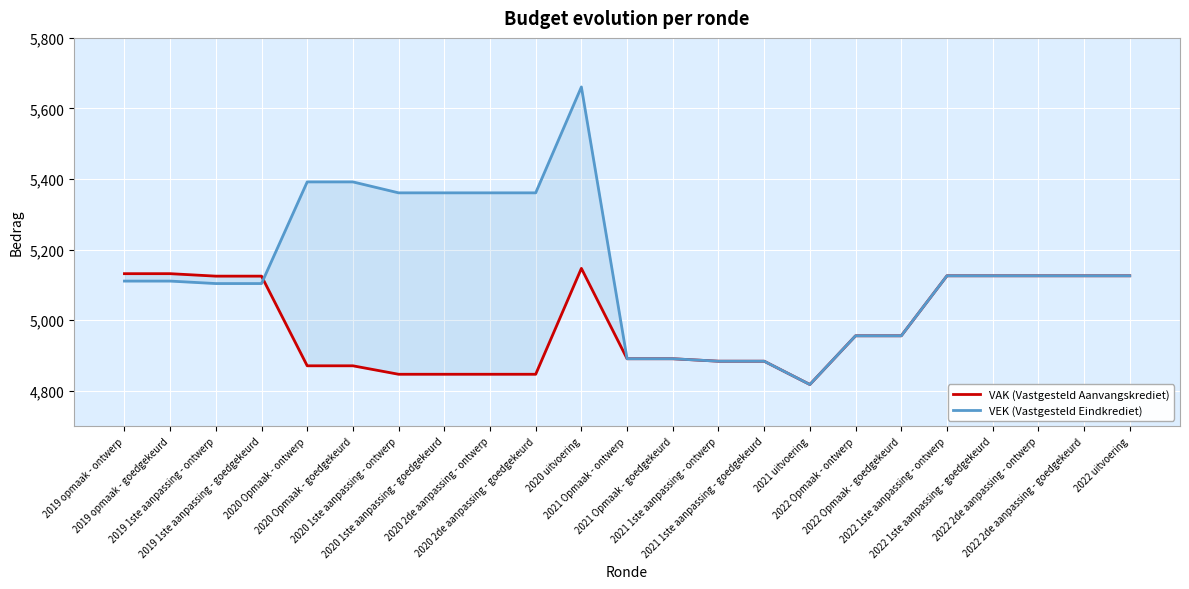

How many data points in VEK (Vastgesteld Eindkrediet) are above 5126?

7